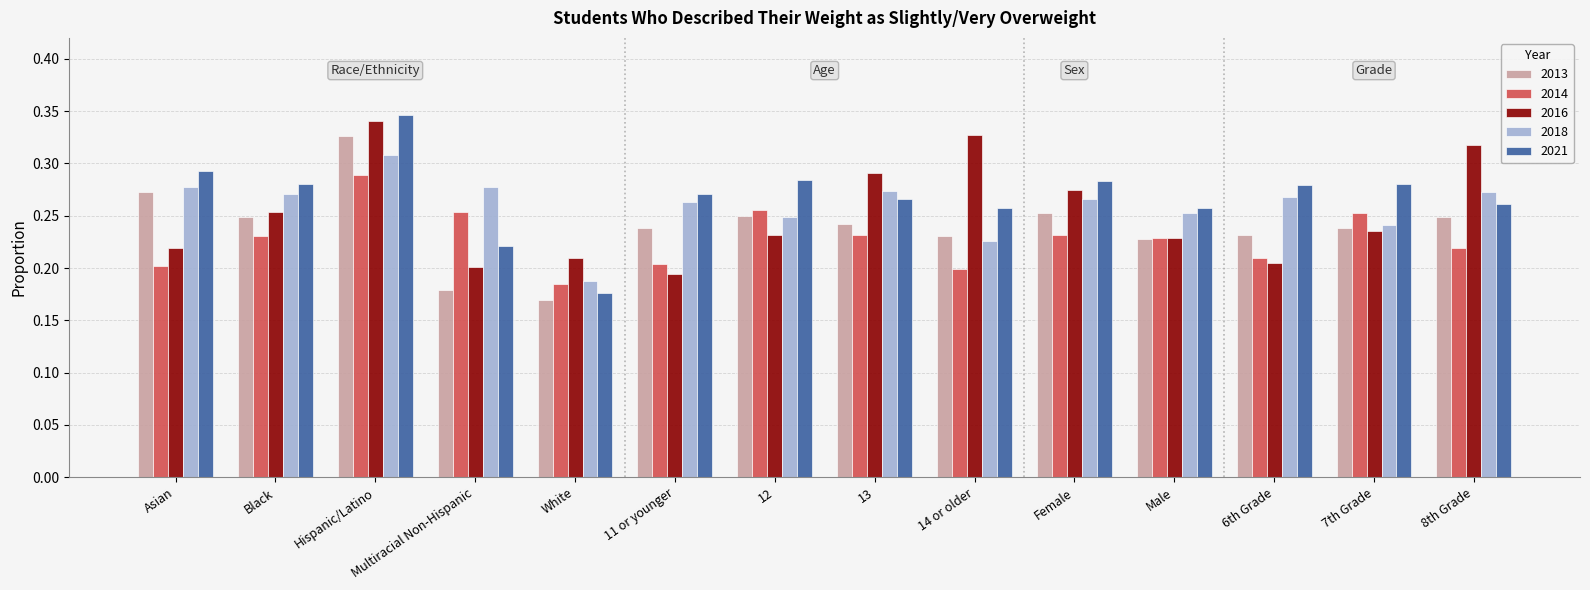

Which category has the highest value in the 2021 series?

Hispanic/Latino